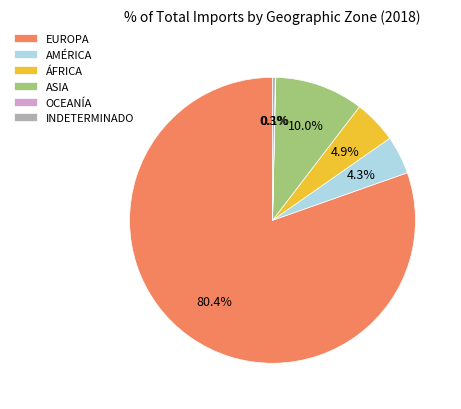

Does EUROPA represent more than half of the total?

Yes